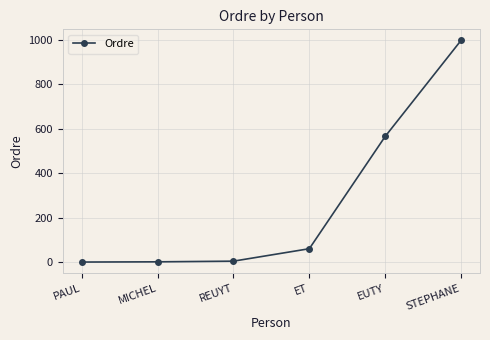

What is the greatest value displayed?

998